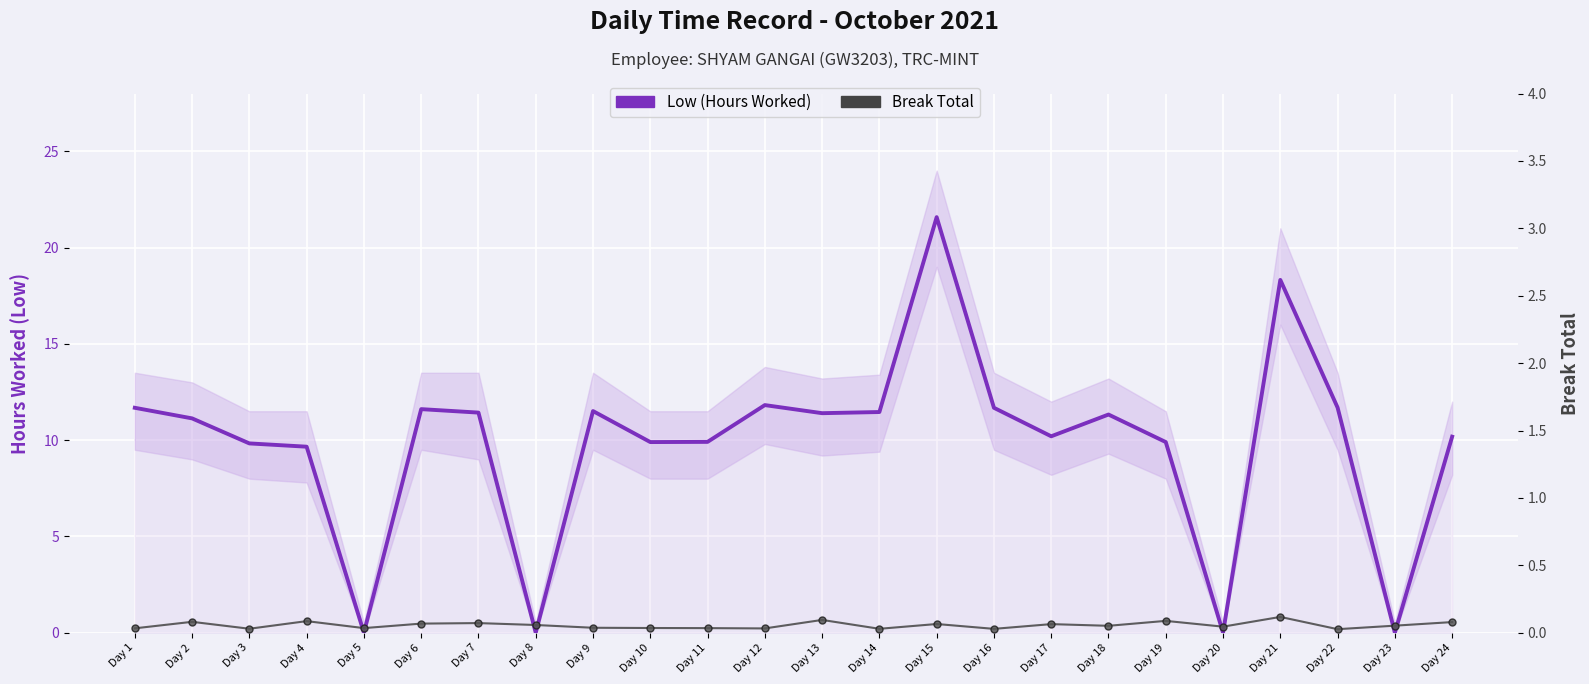

Between which two adjacent categories do Break Total and Low (Hours Worked) first intersect?

Day 4 and Day 5